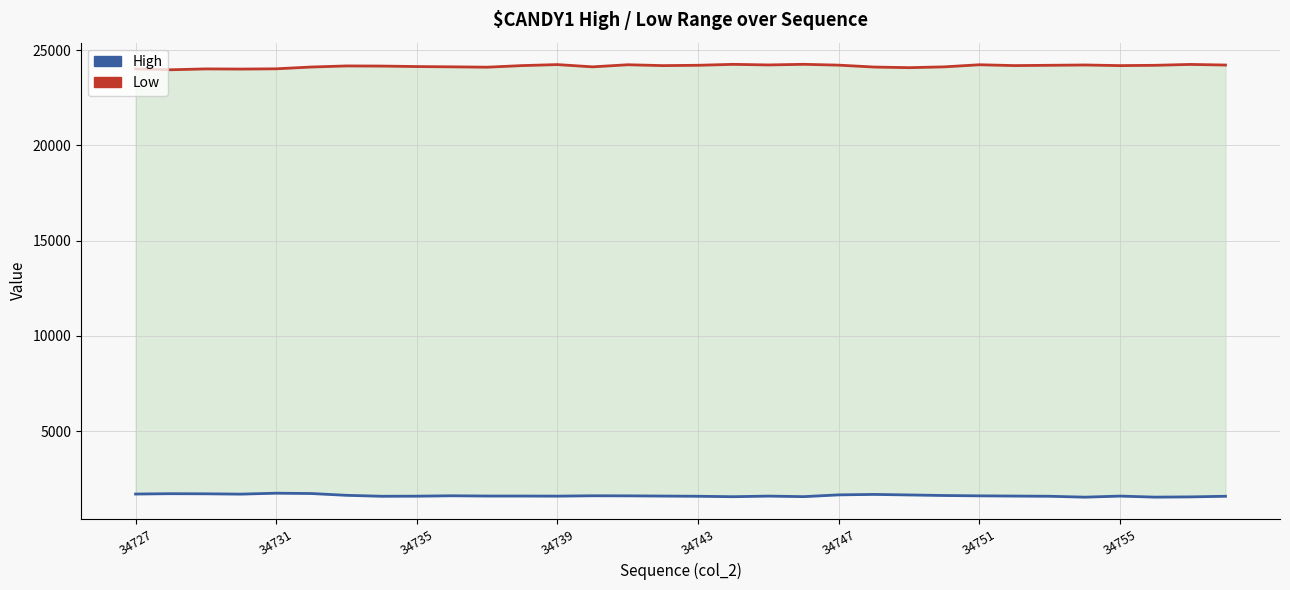

True or false: Low and High intersect in this chart.

False